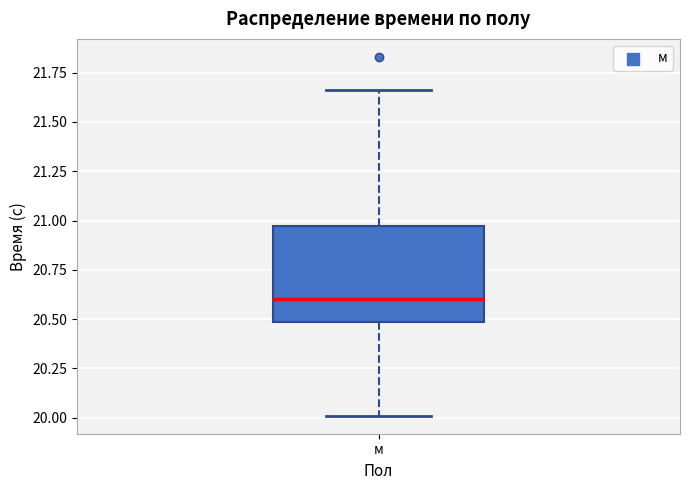

Where does the lower whisker of the box for м end on the y-axis? The values are not printed on the chart, so give them approximately, as read against the axis.

20.00